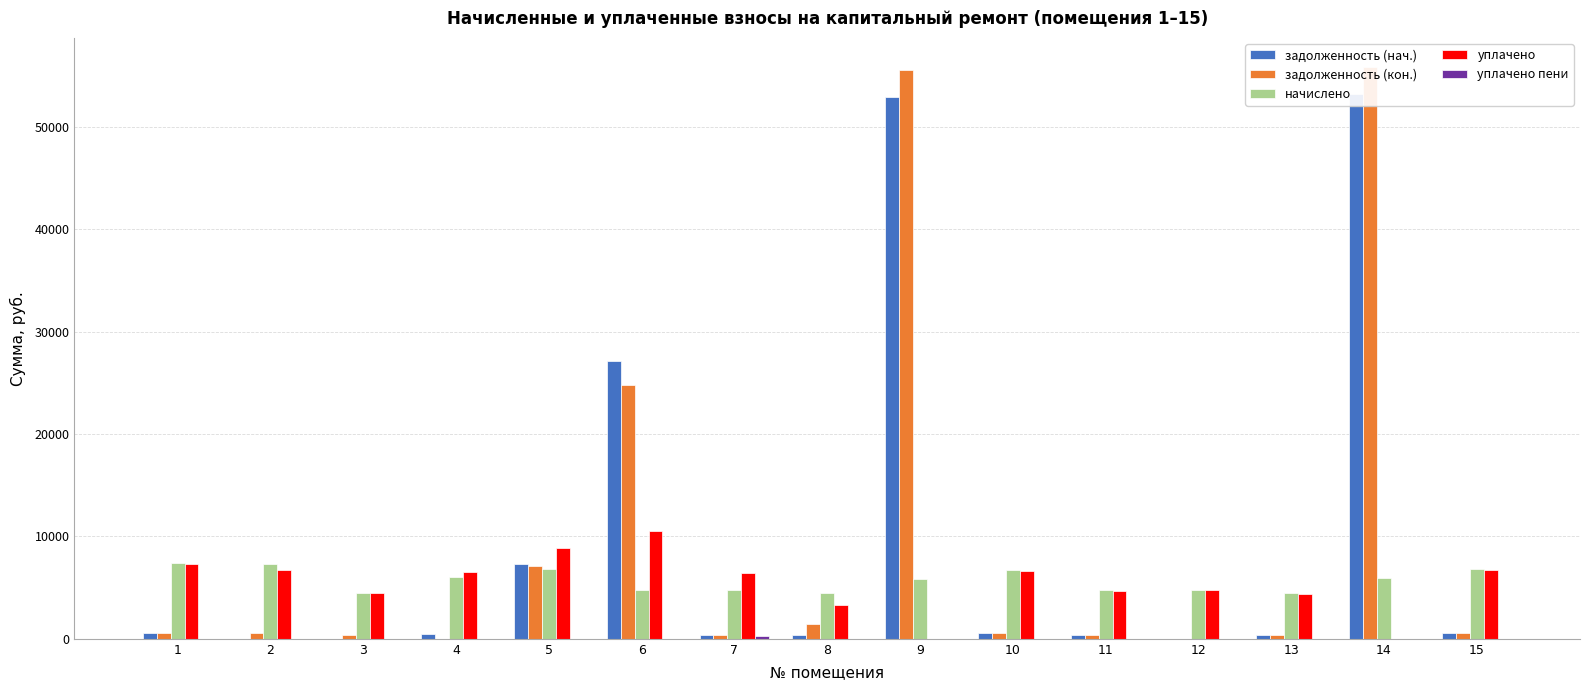

At which category is the sum across all series the highest?

14